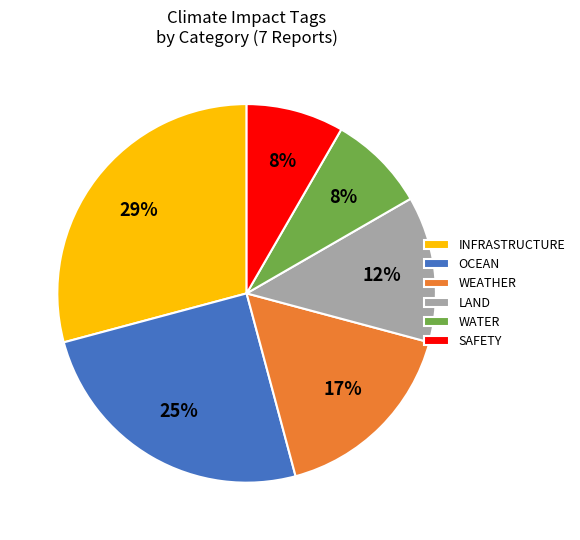

Count the number of slices in the pie.

6